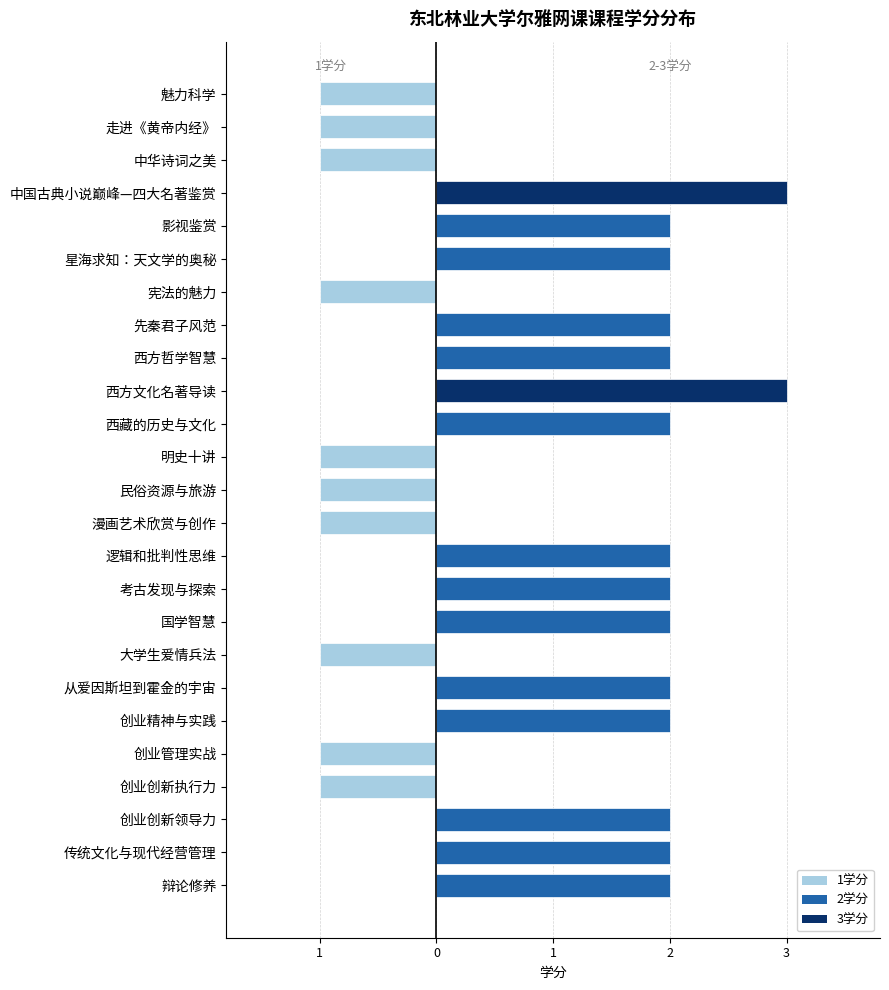

What is the sum of the values at 宪法的魅力 and 西方哲学智慧?

3